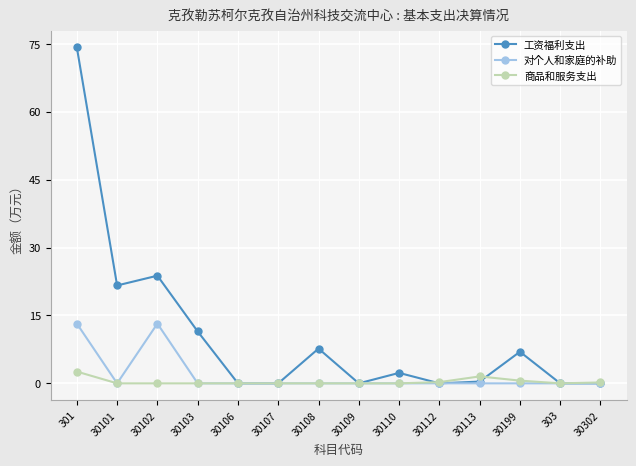

The value of 工资福利支出 at 301 is 111.5. True or false?

False